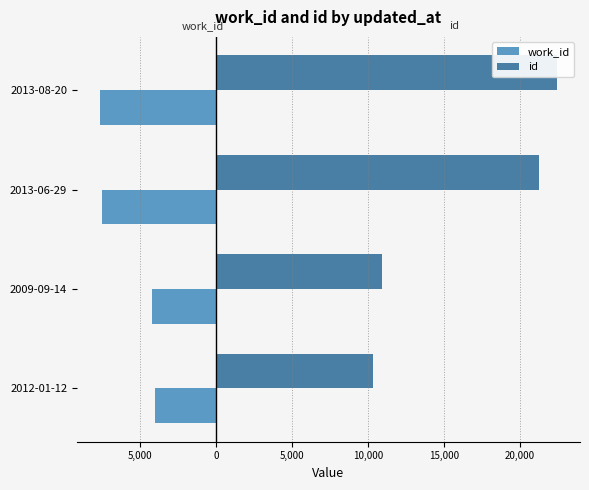

At how many categories does at least one series exceed 13030?

2